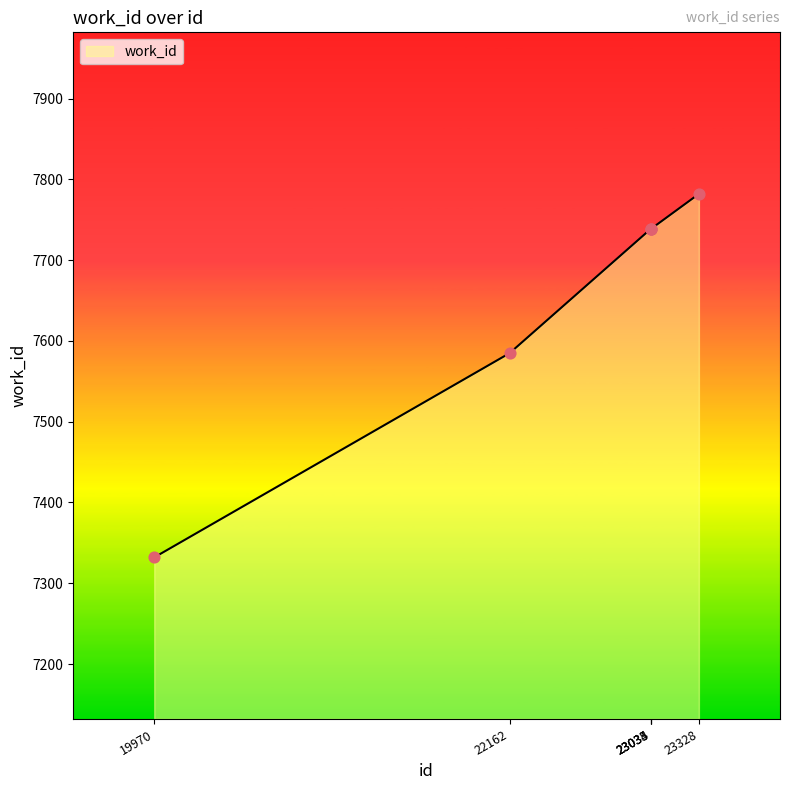

What is the change in value from 22162 to 23035?

+154